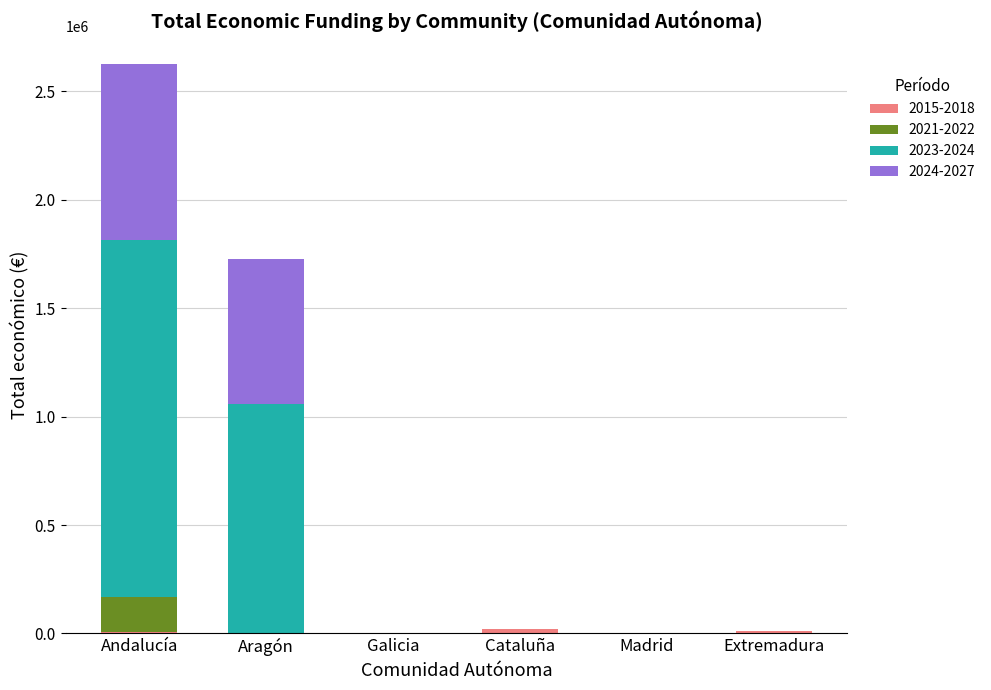

At which category is the sum across all series the highest?

Andalucía